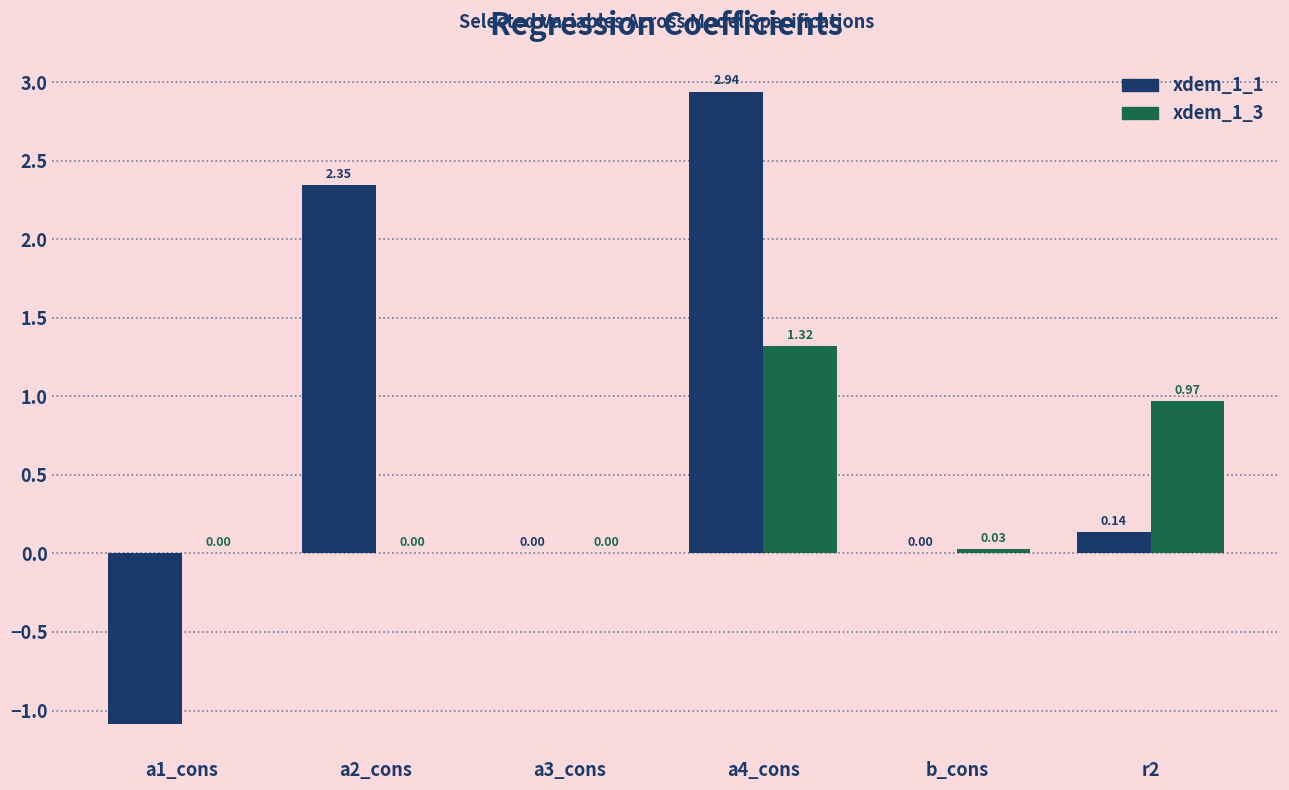

What is the sum of all xdem_1_1 values?

4.3